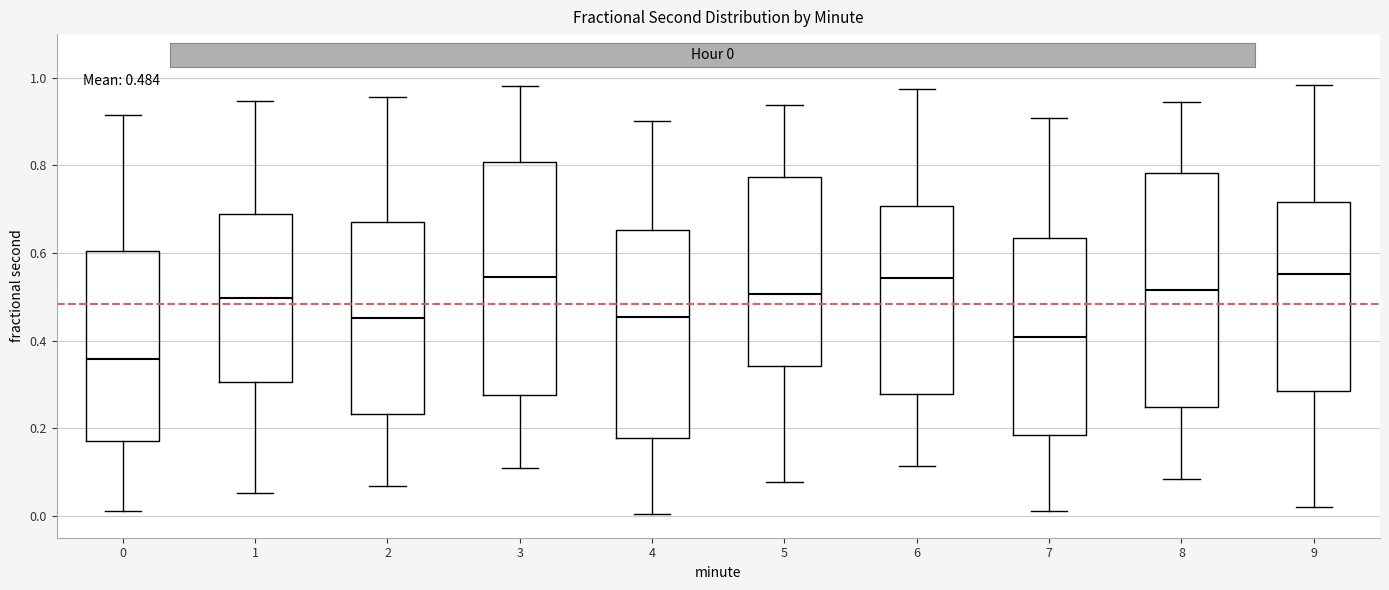

Which box has the lowest median line?

0